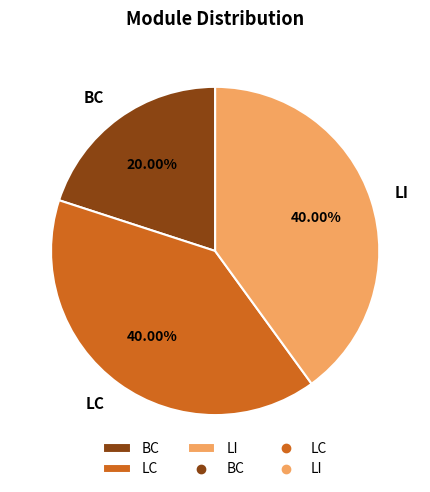

How many slices are in this pie chart?

3